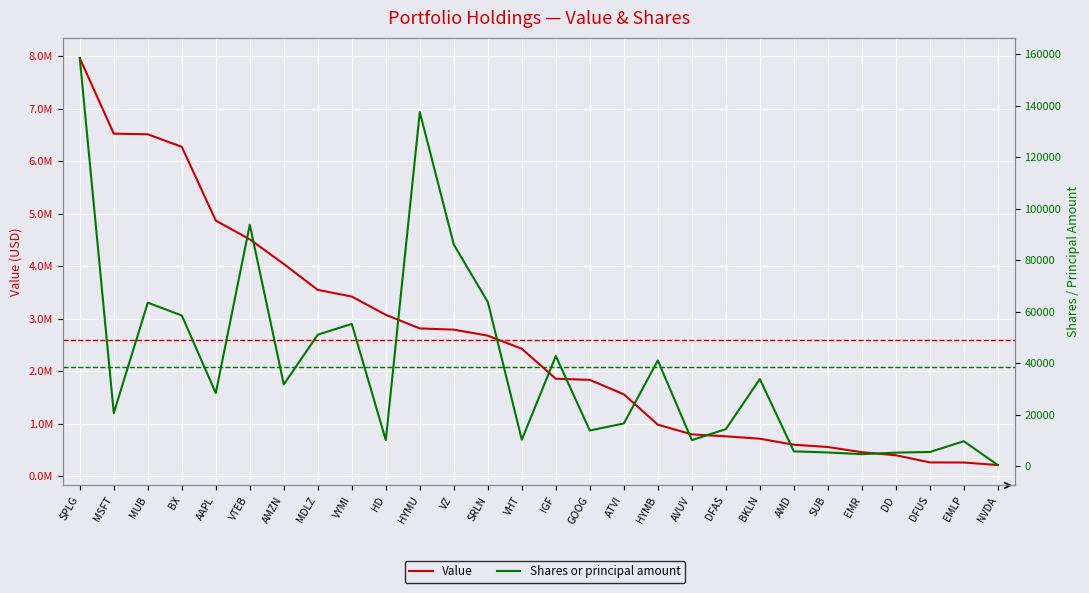

Reading left to right, transcribe all the data shown in this chart.

Value: 7962743	6523549	6511427	6272620	4867361	4510170	4040763	3546538	3420177	3071542	2812169	2789353	2674456	2424877	1853145	1832319	1556934	978720	793063	756651	711207	596356	552554	454133	395507	258977	257239	208629
Shares or principal amount: 158431	20660	63501	58546	28429	93767	31787	51103	55262	10165	137514	86064	63784	10314	42808	13897	16629	41088	10174	14415	33883	5800	5372	4702	5302	5563	9737	480